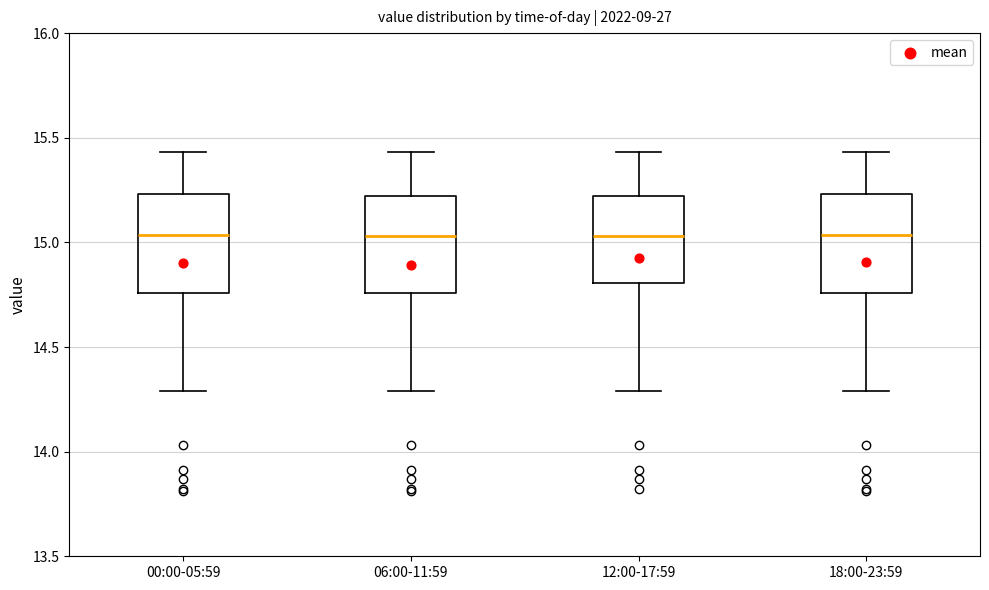

Reading left to right, read every box against the y-axis: the position of its median line, the range the box covers, and the ends of its whiskers. The values are not printed on the chart, so give them approximately, as read against the axis.

00:00-05:59: median 15.05, box 14.75 to 15.25, whiskers 14.30 to 15.45
06:00-11:59: median 15.05, box 14.75 to 15.20, whiskers 14.30 to 15.45
12:00-17:59: median 15.05, box 14.80 to 15.20, whiskers 14.30 to 15.45
18:00-23:59: median 15.05, box 14.75 to 15.25, whiskers 14.30 to 15.45